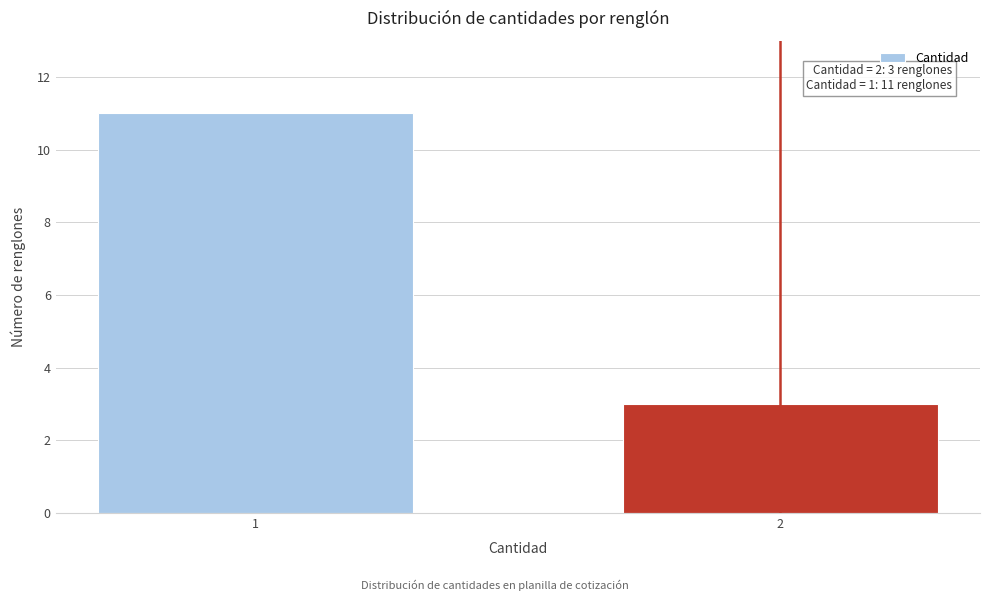

Reading right to left, extract all data points from this chart.

3	11